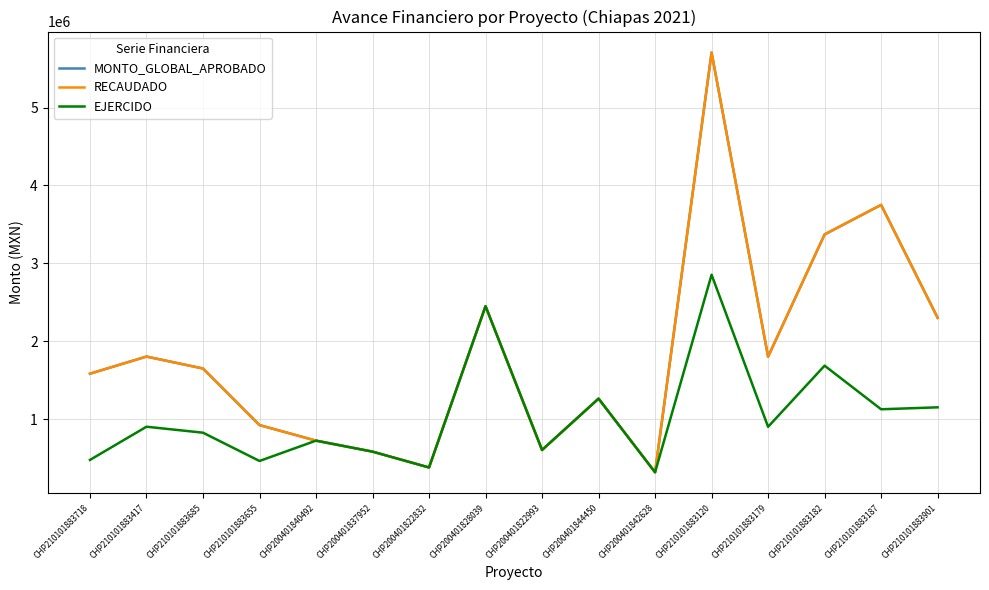

True or false: RECAUDADO has a value of 158060.9 at CHP200401837952.

False